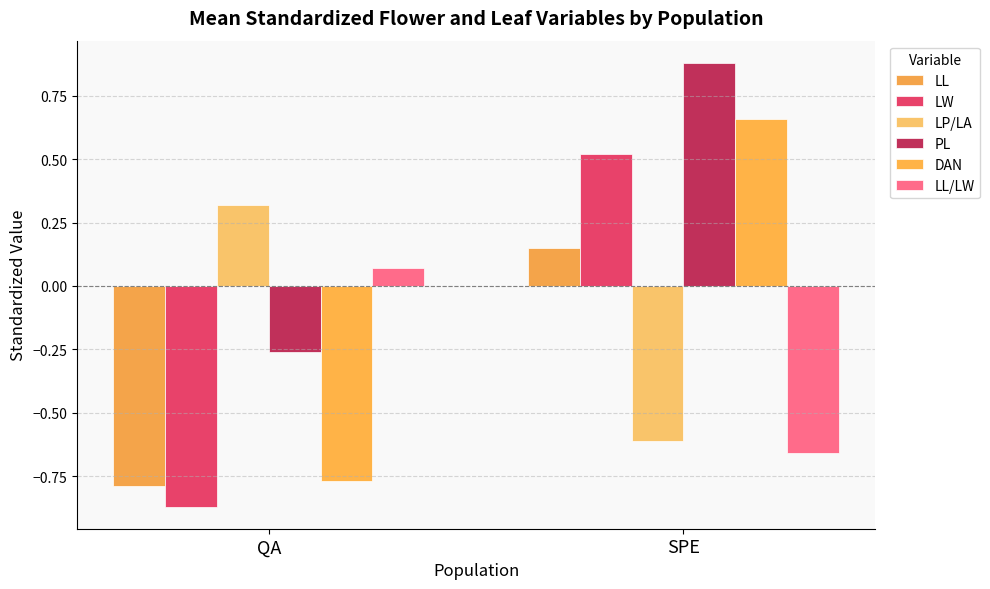

Is it true that LW equals 0.5 at SPE?

True